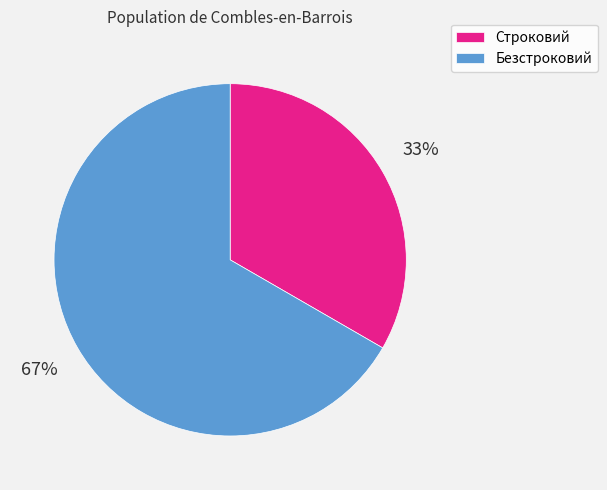

The Безстроковий slice represents 67% of the pie. True or false?

True